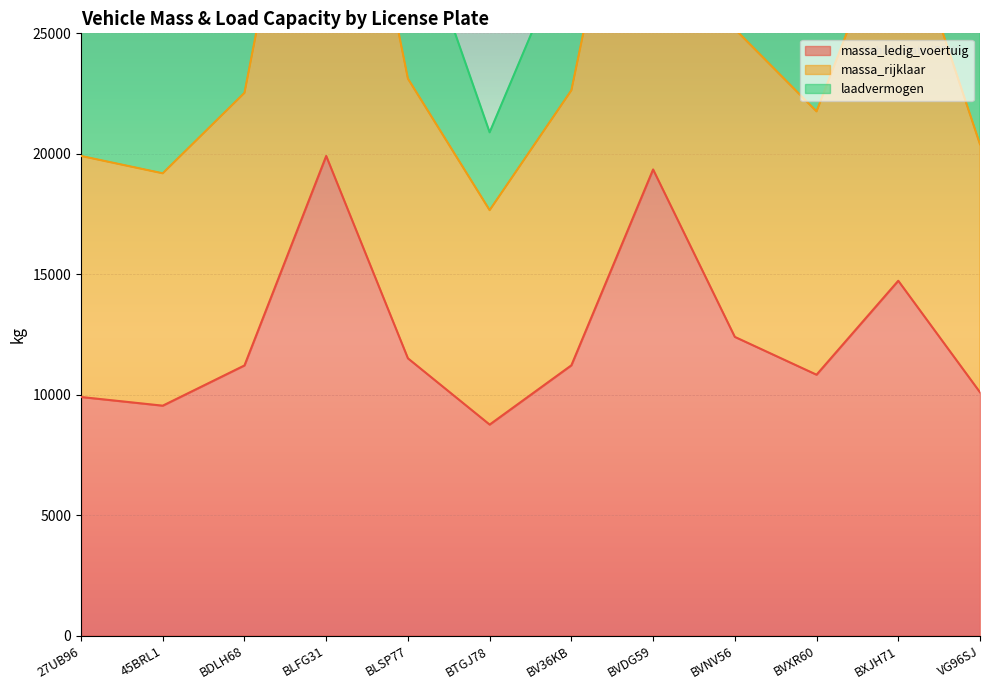

Between BLFG31 and 27UB96, which is larger?

BLFG31